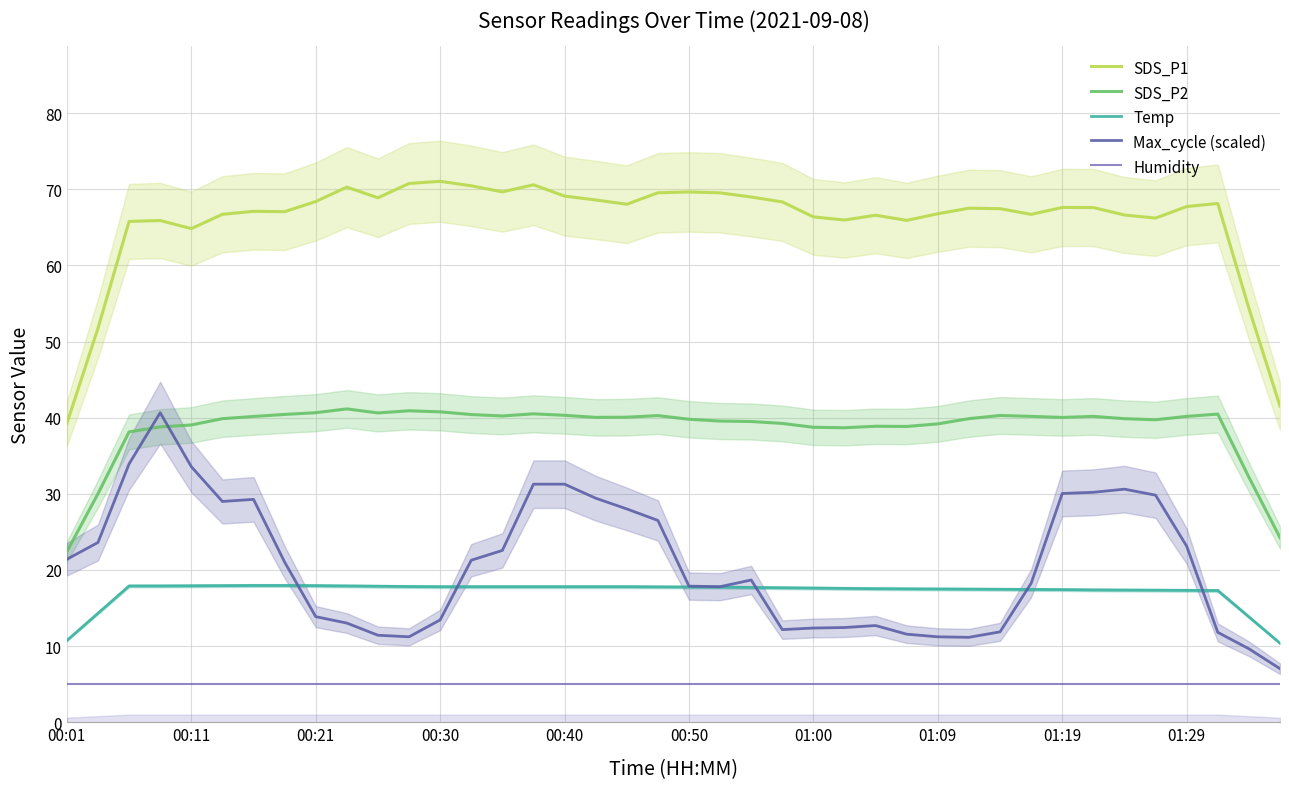

Reading left to right, transcribe all the data shown in this chart.

SDS_P1: 39.2	51.7	65.8	65.9	64.8	66.7	67.1	67.1	68.4	70.3	68.9	70.8	71.0	70.5	69.7	70.6	69.1	68.6	68.0	69.5	69.6	69.5	69.0	68.3	66.4	66.0	66.6	65.9	66.8	67.5	67.5	66.7	67.6	67.6	66.6	66.2	67.7	68.1	54.4	41.5
SDS_P2: 22.4	30.0	38.1	38.8	39.0	39.9	40.2	40.4	40.7	41.2	40.6	40.9	40.8	40.4	40.2	40.5	40.3	40.0	40.1	40.3	39.8	39.6	39.5	39.2	38.7	38.7	38.9	38.8	39.2	39.9	40.3	40.2	40.0	40.2	39.9	39.7	40.2	40.5	32.2	24.2
Temp: 10.7	14.3	17.9	17.9	17.9	17.9	18.0	18.0	17.9	17.9	17.9	17.8	17.8	17.8	17.8	17.8	17.8	17.8	17.8	17.8	17.8	17.7	17.7	17.7	17.6	17.6	17.5	17.5	17.5	17.5	17.5	17.4	17.4	17.4	17.4	17.3	17.3	17.3	13.8	10.4
Max_cycle (scaled): 21.4	23.6	33.9	40.7	33.6	29.0	29.3	21.0	13.9	13.0	11.4	11.2	13.4	21.3	22.6	31.3	31.3	29.4	28.0	26.5	17.9	17.8	18.7	12.2	12.4	12.4	12.7	11.6	11.2	11.2	11.9	18.3	30.0	30.2	30.6	29.8	23.1	11.8	9.7	7.0
Humidity: 5.0	5.0	5.0	5.0	5.0	5.0	5.0	5.0	5.0	5.0	5.0	5.0	5.0	5.0	5.0	5.0	5.0	5.0	5.0	5.0	5.0	5.0	5.0	5.0	5.0	5.0	5.0	5.0	5.0	5.0	5.0	5.0	5.0	5.0	5.0	5.0	5.0	5.0	5.0	5.0